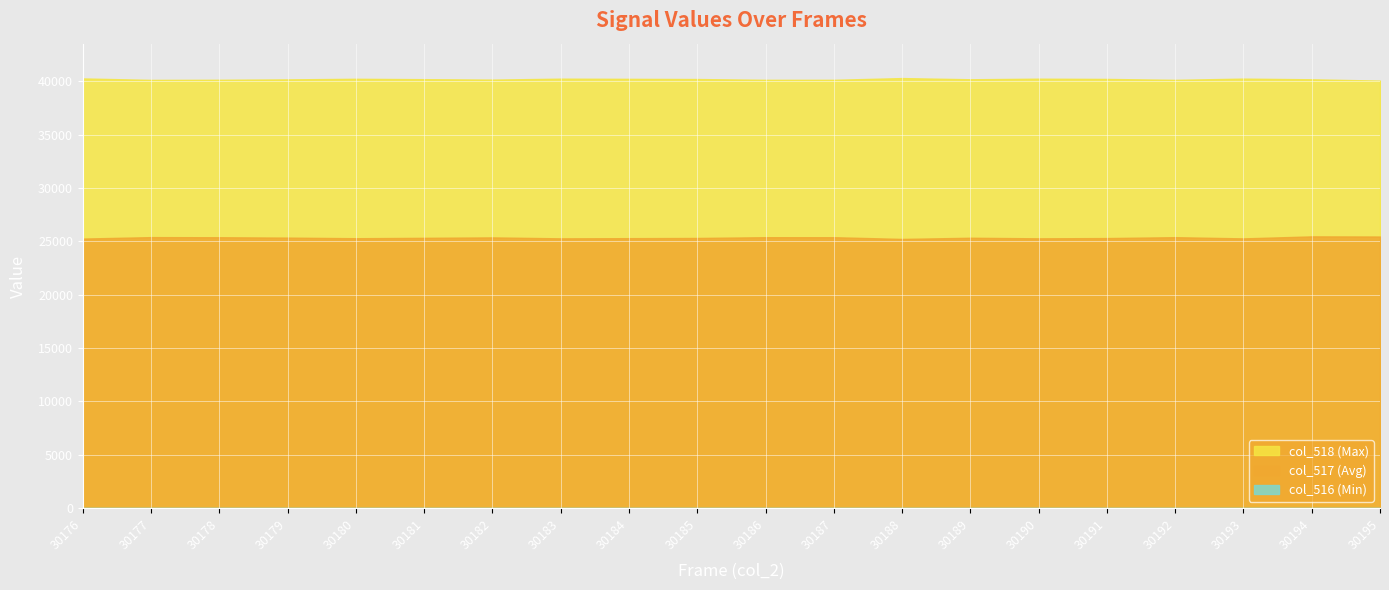

What is the difference between the highest and lowest values at 30189?

40192